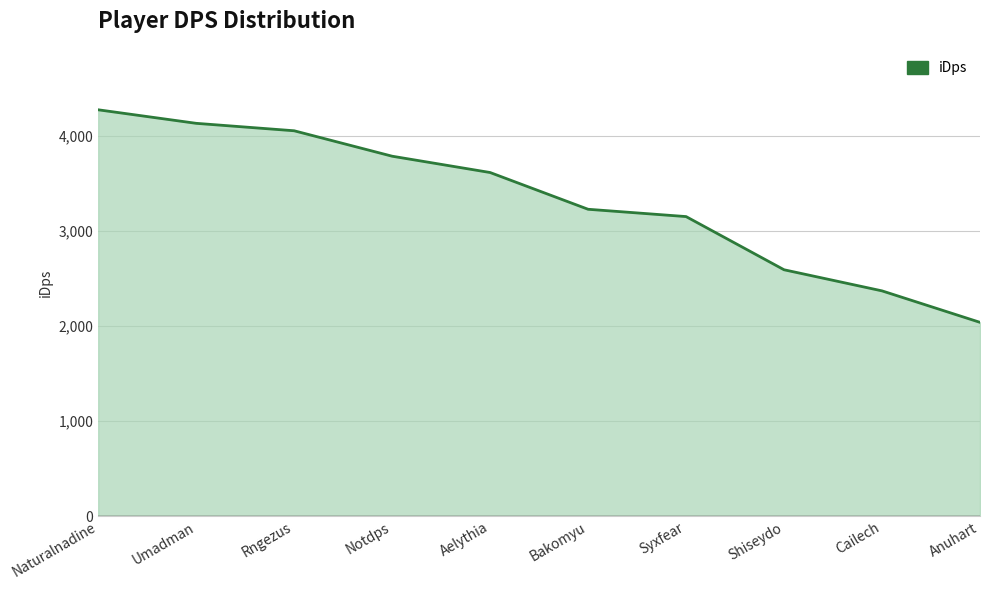

The value at Syxfear is 1005.4. True or false?

False